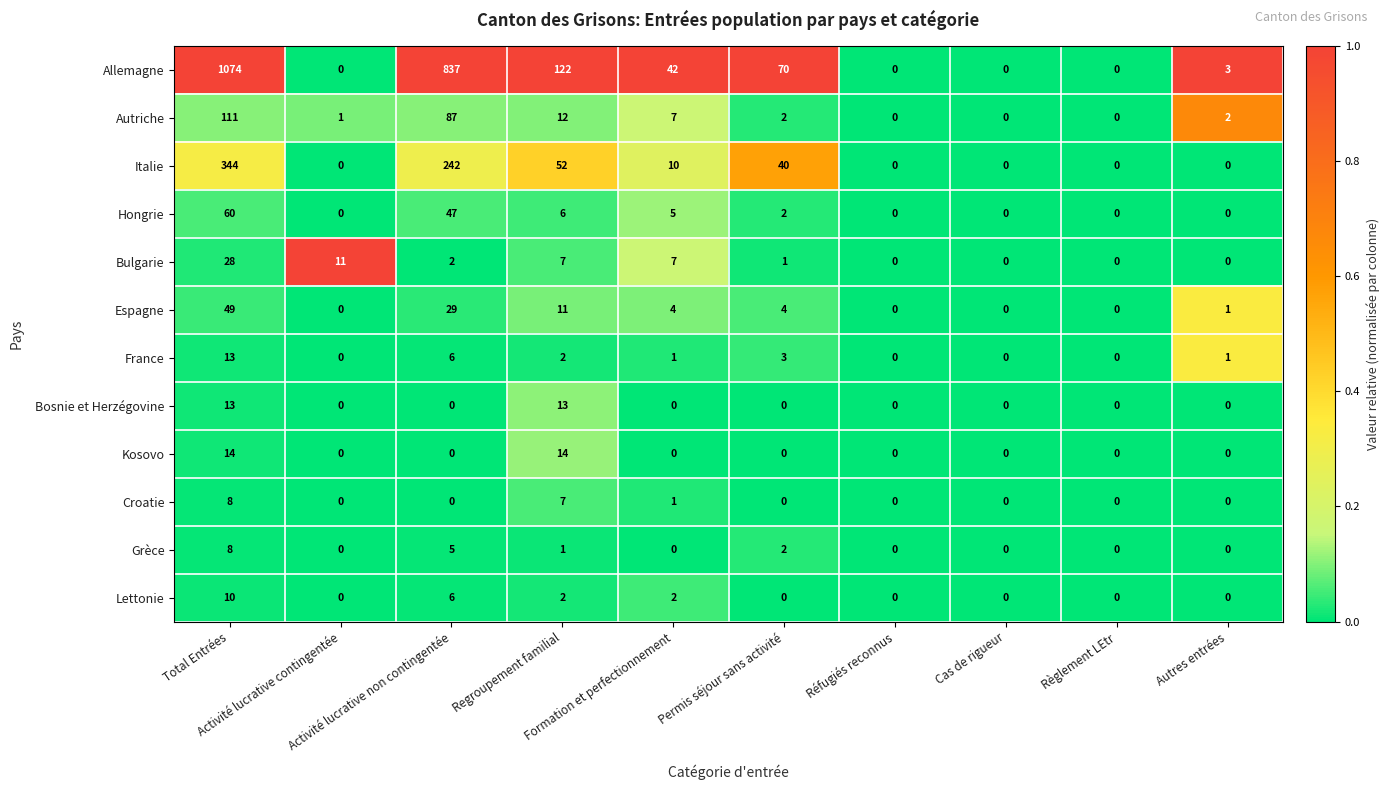

What is the difference between the second highest and minimum values in the France series?

6